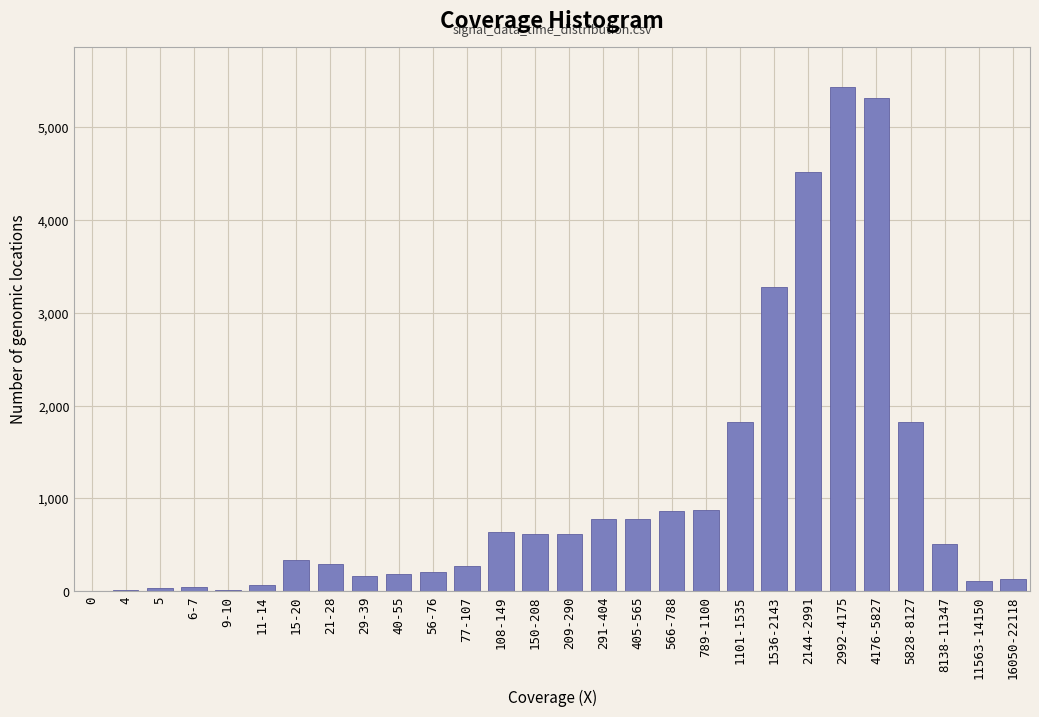

At which category does the chart reach its peak across all series?

2992-4175